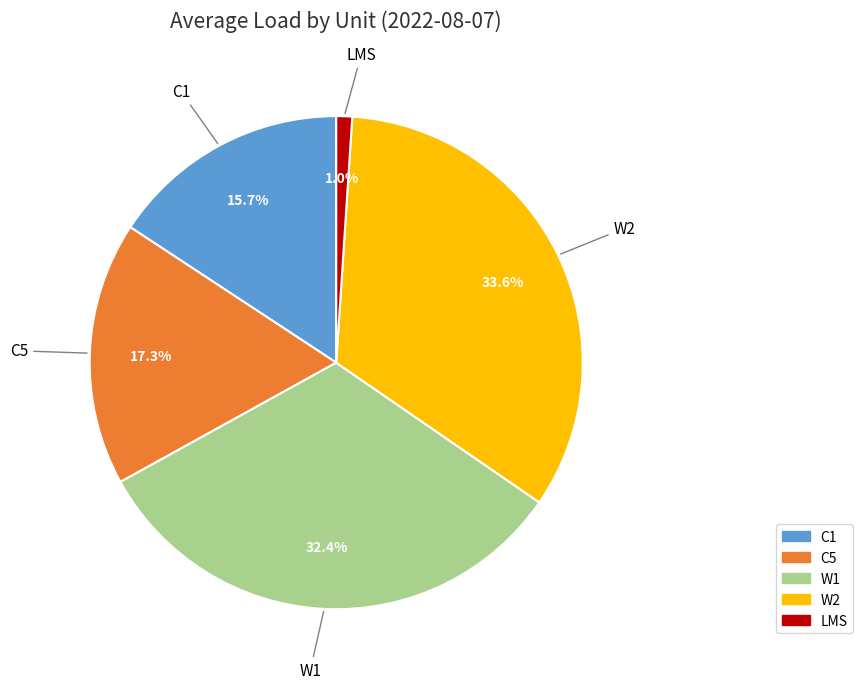

What is the largest slice in the pie chart?

W2